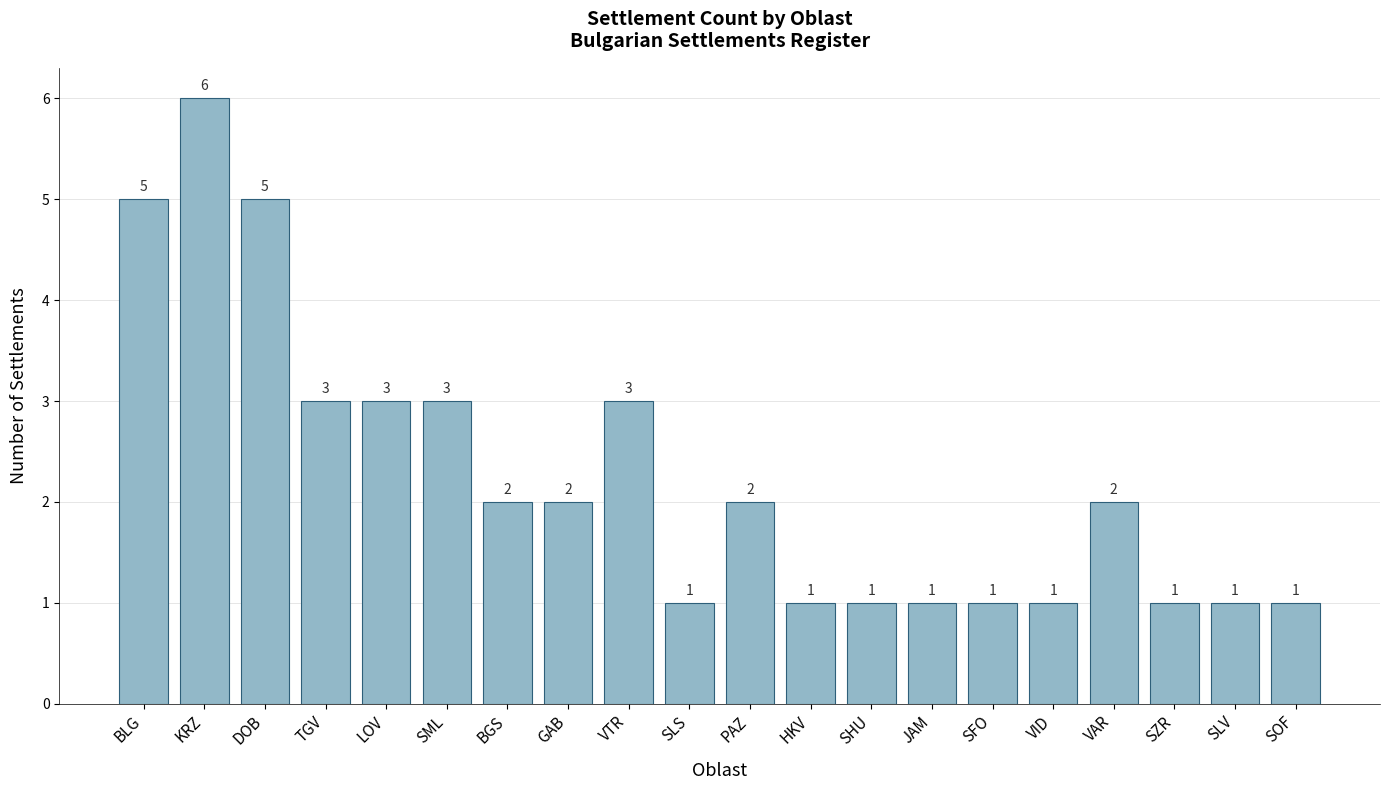

At which label does the data first exceed 2?

BLG